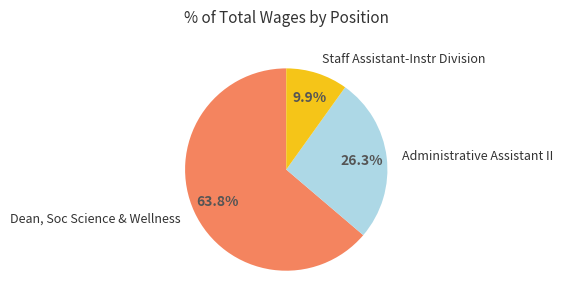

Does any single category account for the majority?

Yes